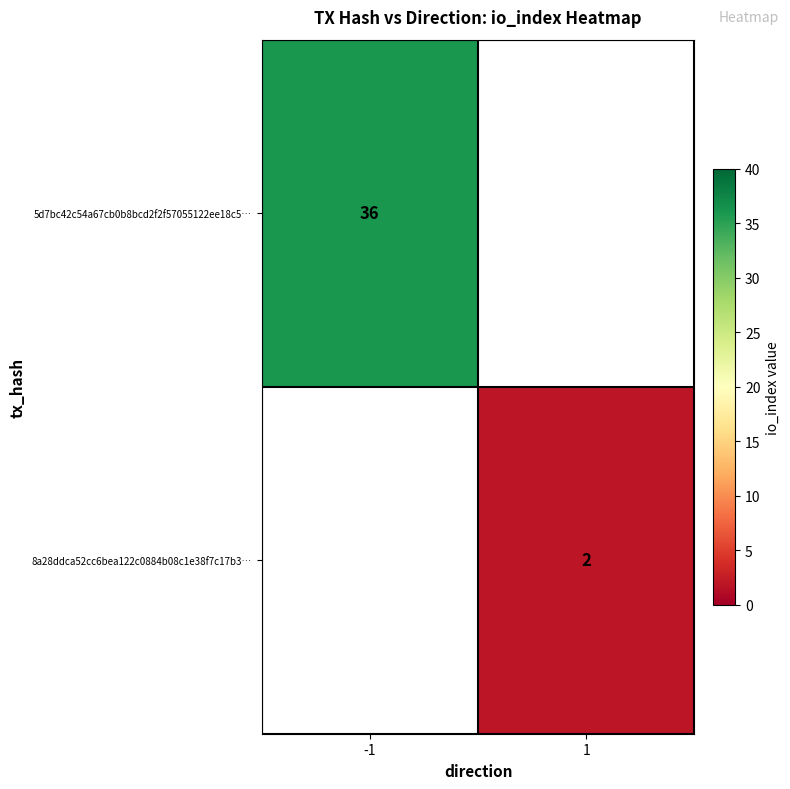

Count the number of data series in this chart.

2